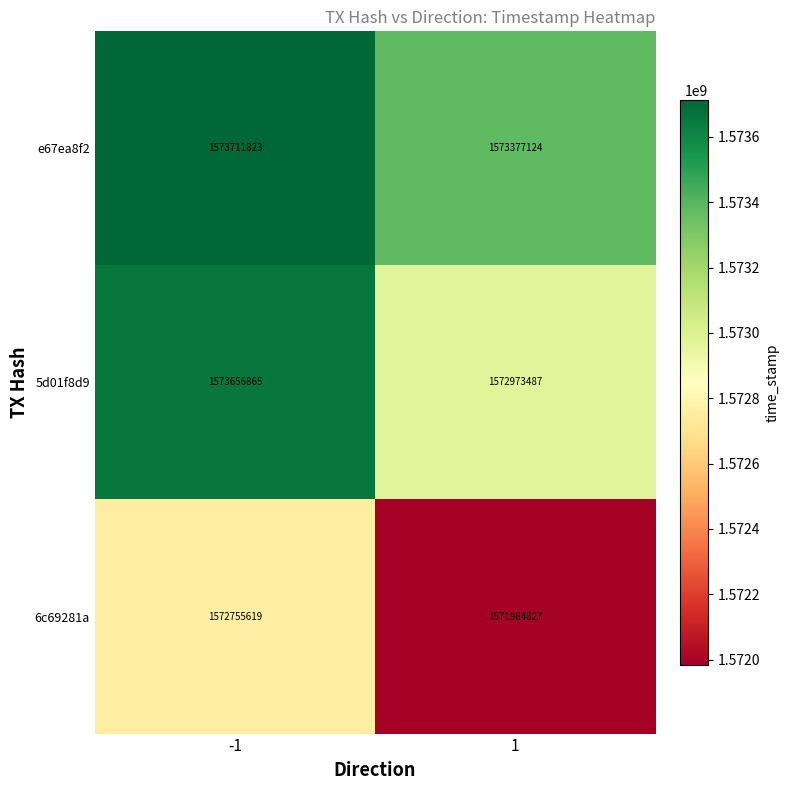

What is the sum of the 6c69281a values at 1 and -1?

3144740446